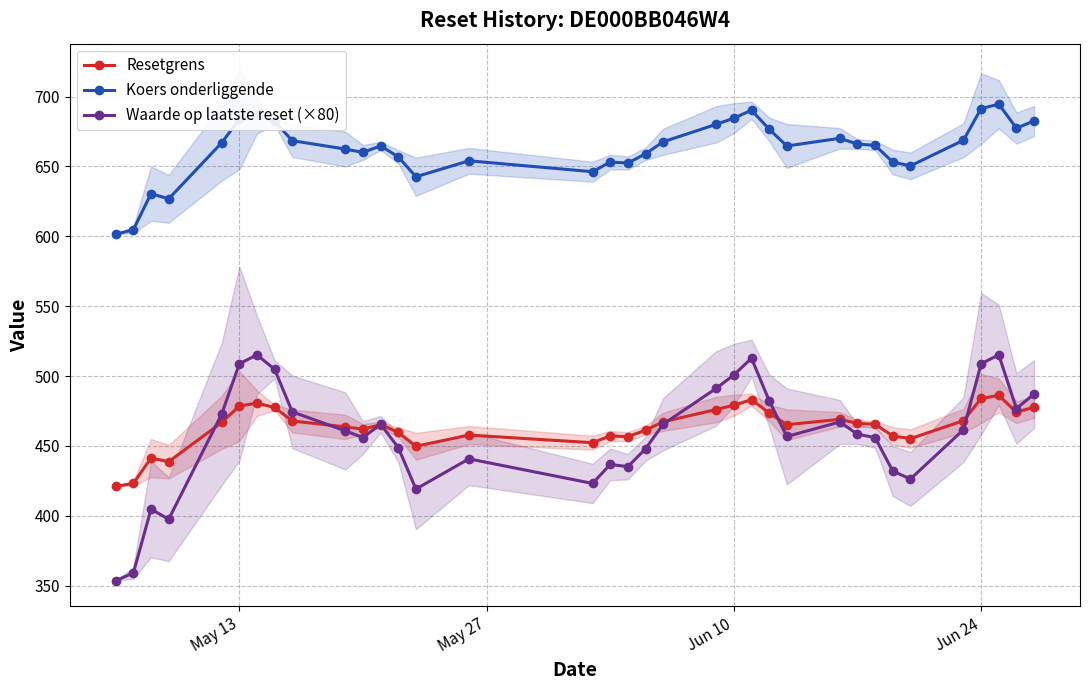

Count the number of categories in the chart.

35